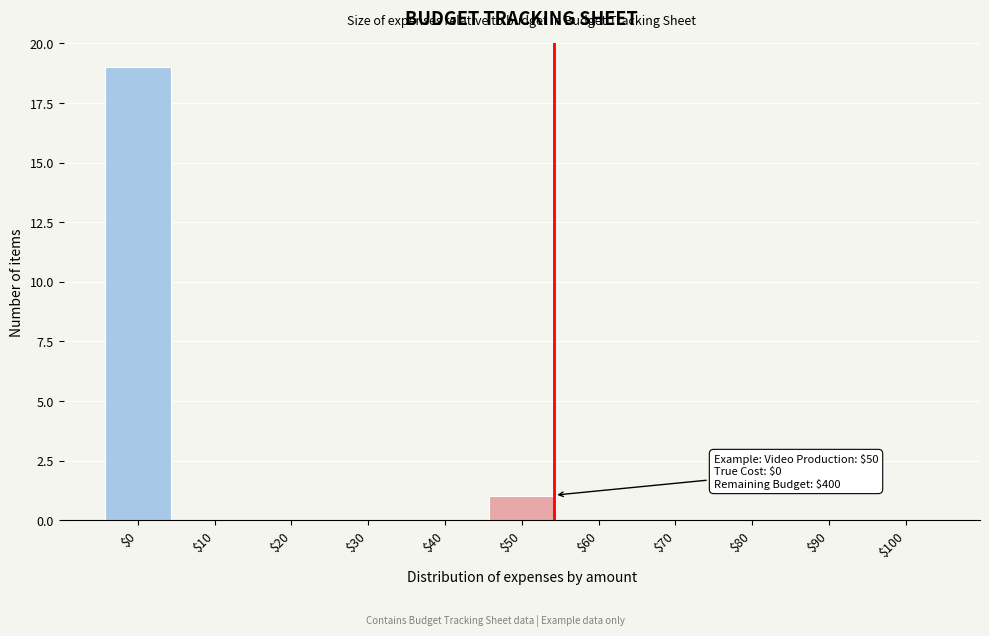

Where is the data nearest to the value 9?

$50